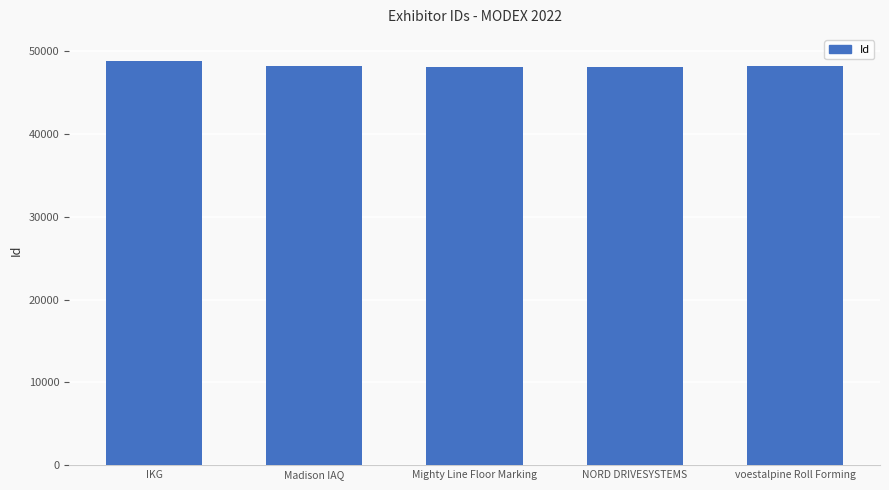

Does the chart contain any negative values?

No